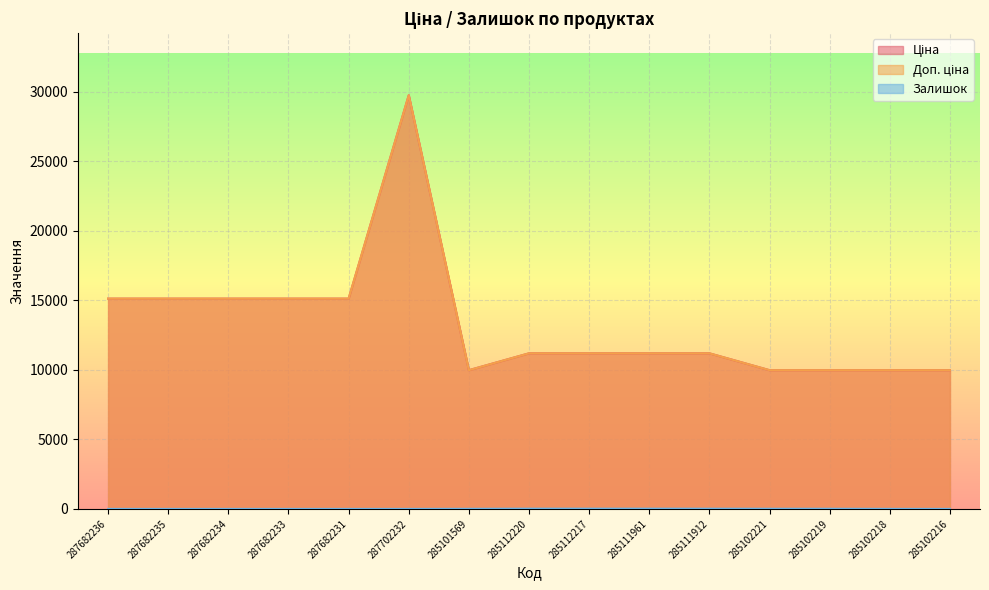

List the series in order of their peak value, highest first.

Ціна, Доп. ціна, Залишок